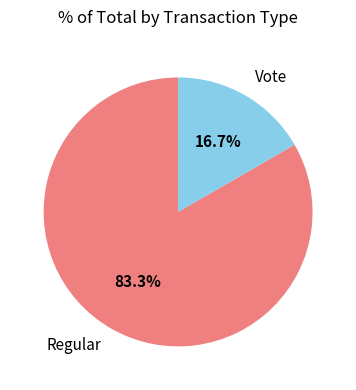

To the nearest percent, what portion does Vote represent?

17%